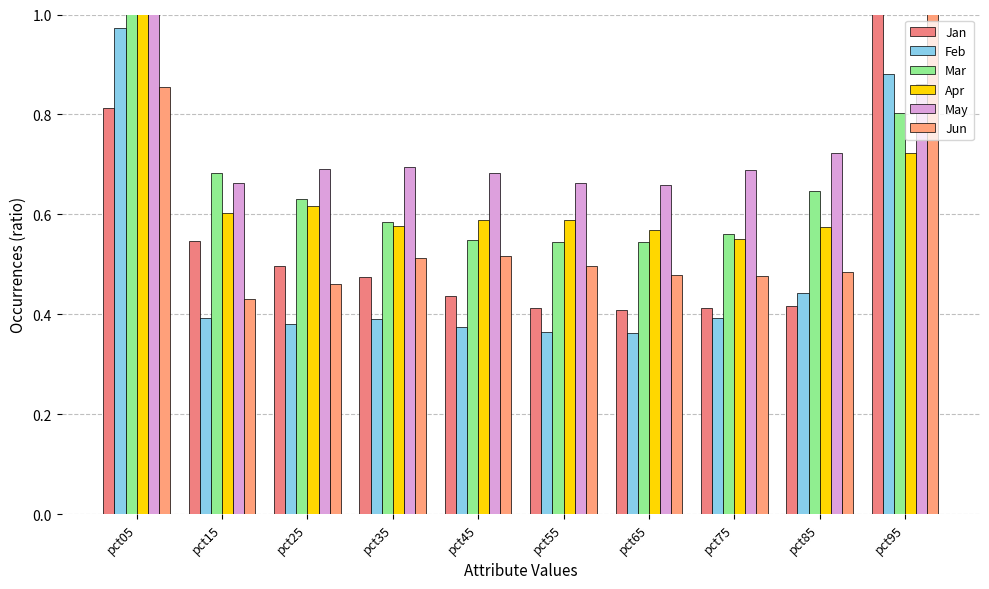

Which label corresponds to the smallest value in the chart?

pct65